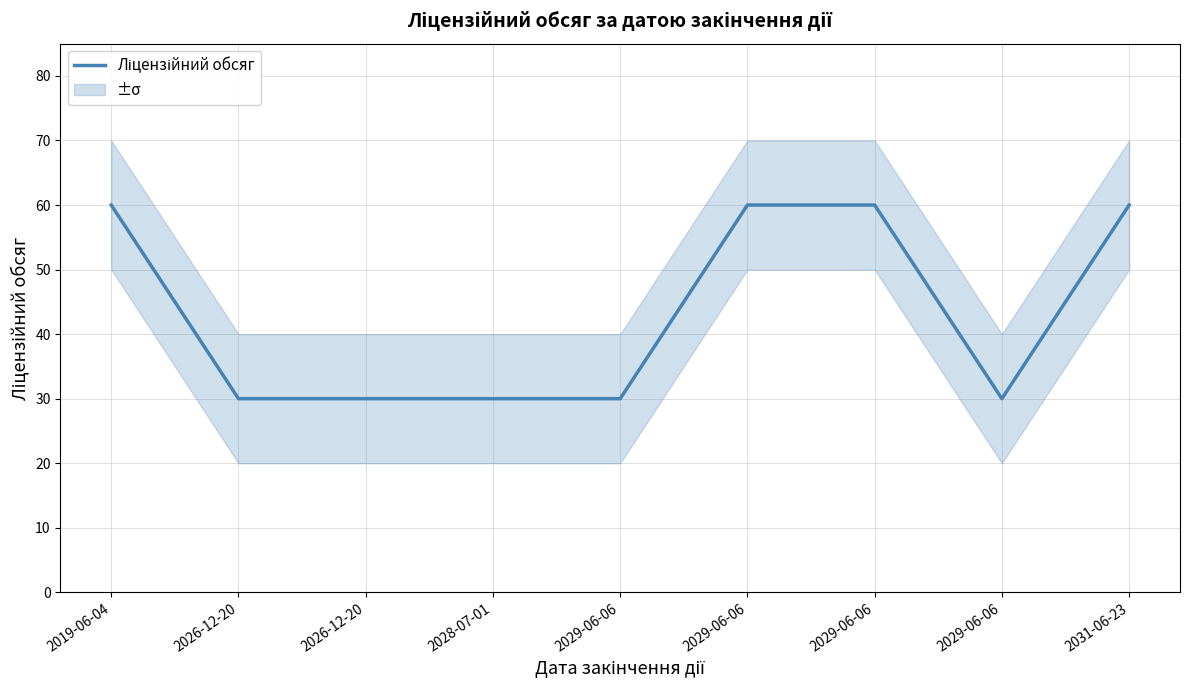

Which label corresponds to the smallest value in the chart?

2026-12-20